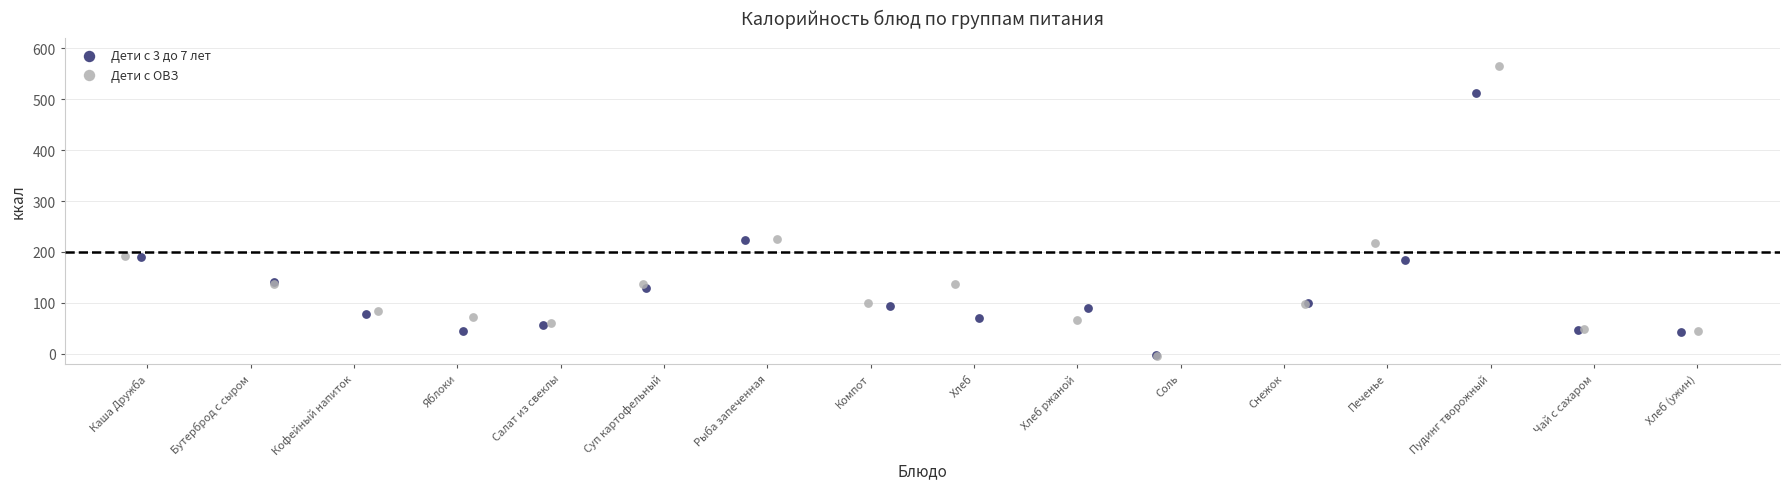

Which series has the widest spread of Y values?

Дети с ОВЗ